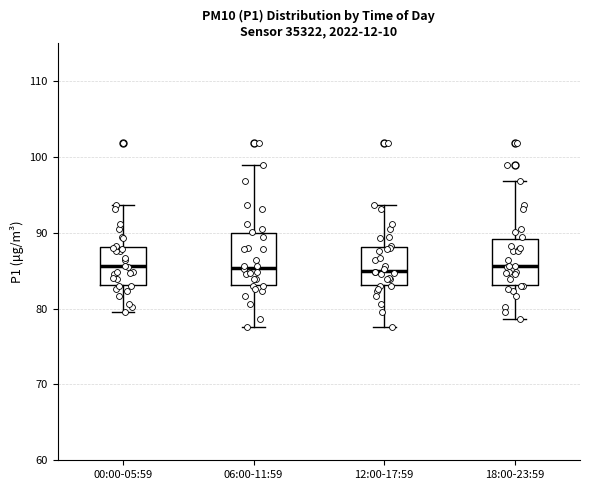

Reading left to right, transcribe this box plot: for each box, give where its median line is, the range the box spans, and where its two whiskers end, as read against the y-axis. The values are not printed on the chart, so give them approximately, as read against the axis.

00:00-05:59: median 86, box 83 to 88, whiskers 80 to 94
06:00-11:59: median 85, box 83 to 90, whiskers 78 to 99
12:00-17:59: median 85, box 83 to 88, whiskers 78 to 94
18:00-23:59: median 86, box 83 to 89, whiskers 79 to 97